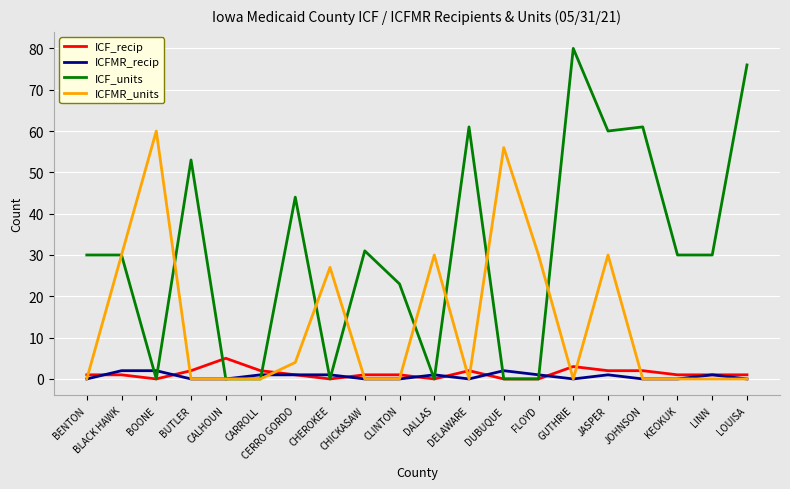

What position from the right is BUTLER?

17